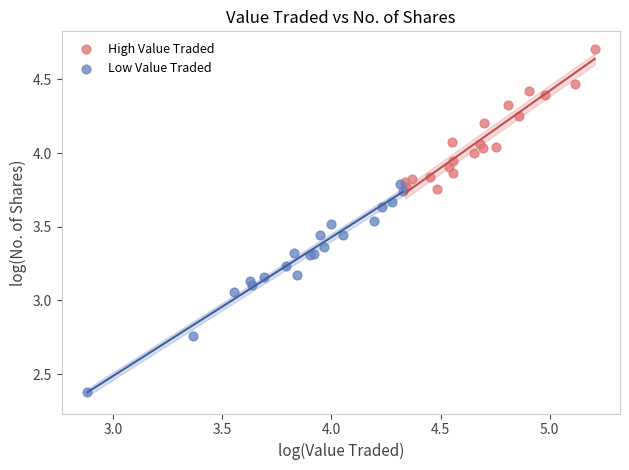

Which series has the largest Y range (max minus min)?

Low Value Traded